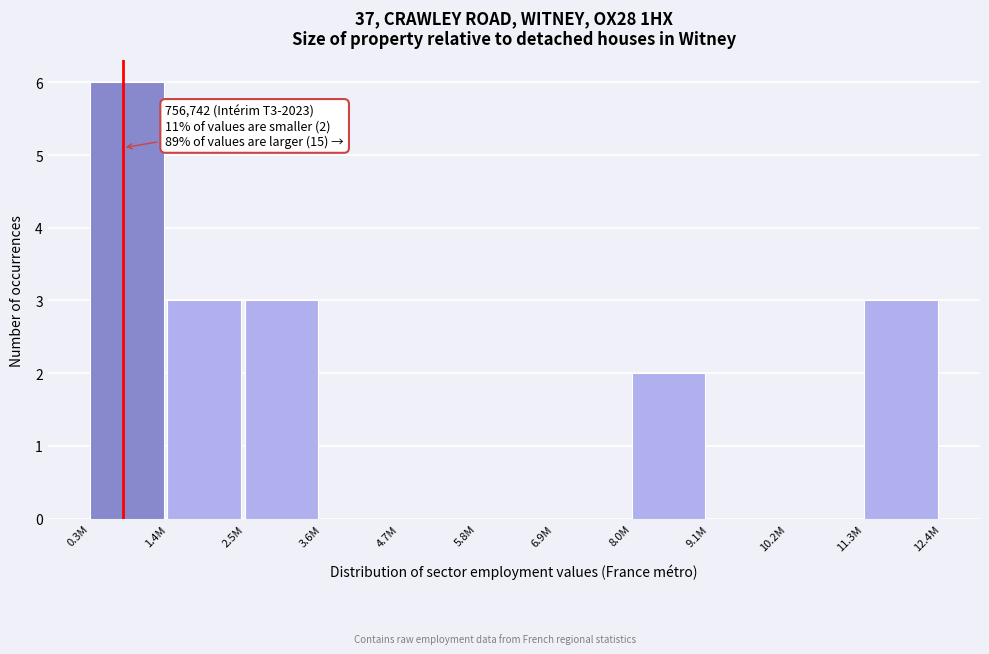

Reading right to left, list all the values displayed in this chart.

11.3M=3	10.2M=0	9.1M=0	8.0M=2	6.9M=0	5.8M=0	4.7M=0	3.6M=0	2.5M=3	1.4M=3	0.3M=6